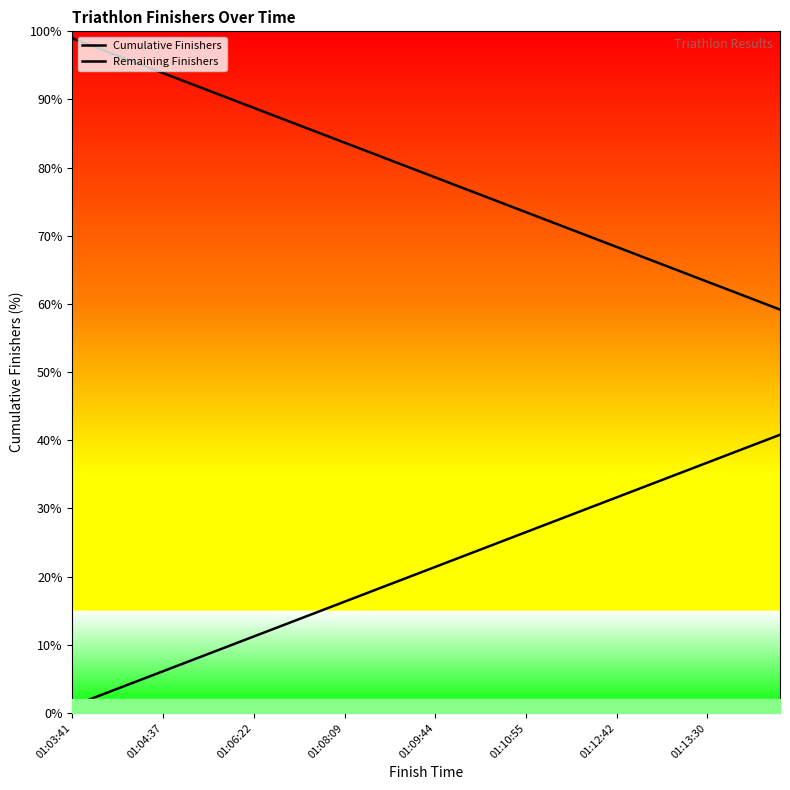

True or false: Remaining Finishers and Cumulative Finishers cross at least once.

False